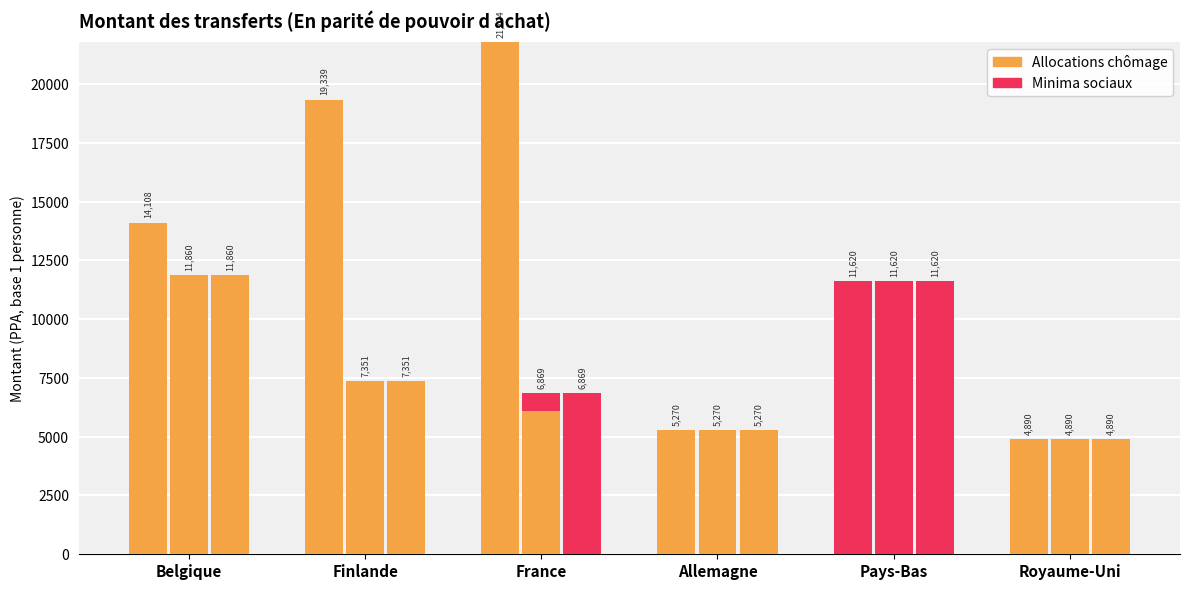

Rank the series by their average value, from highest to lowest.

Allocations chômage, Minima sociaux